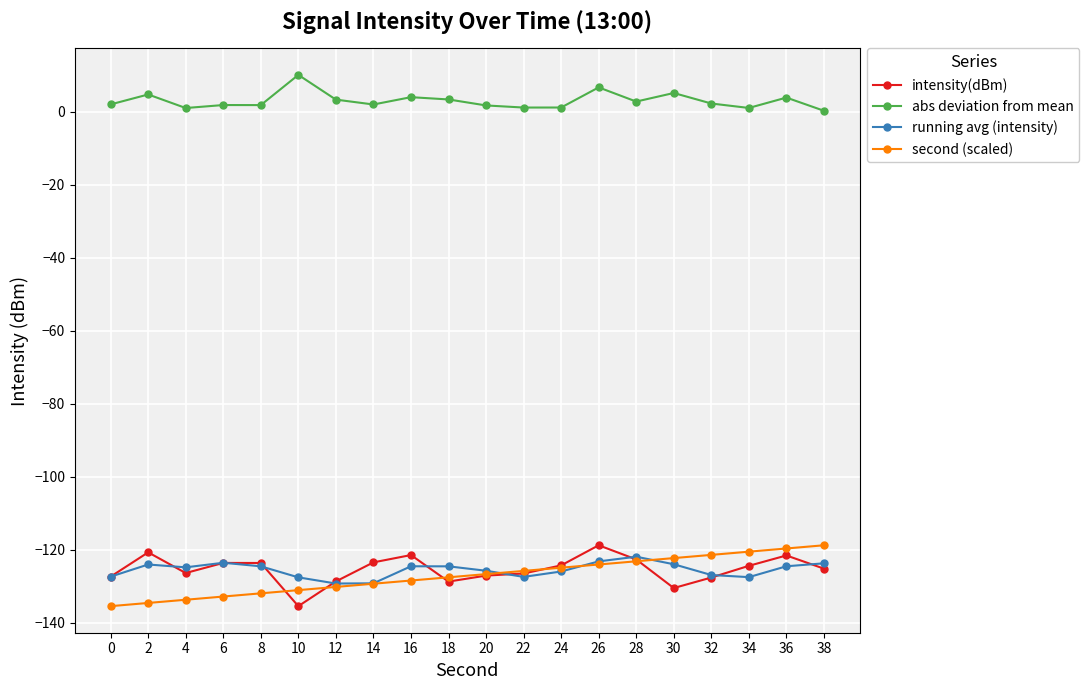

Which series changed the most between 2 and 10?

intensity(dBm)